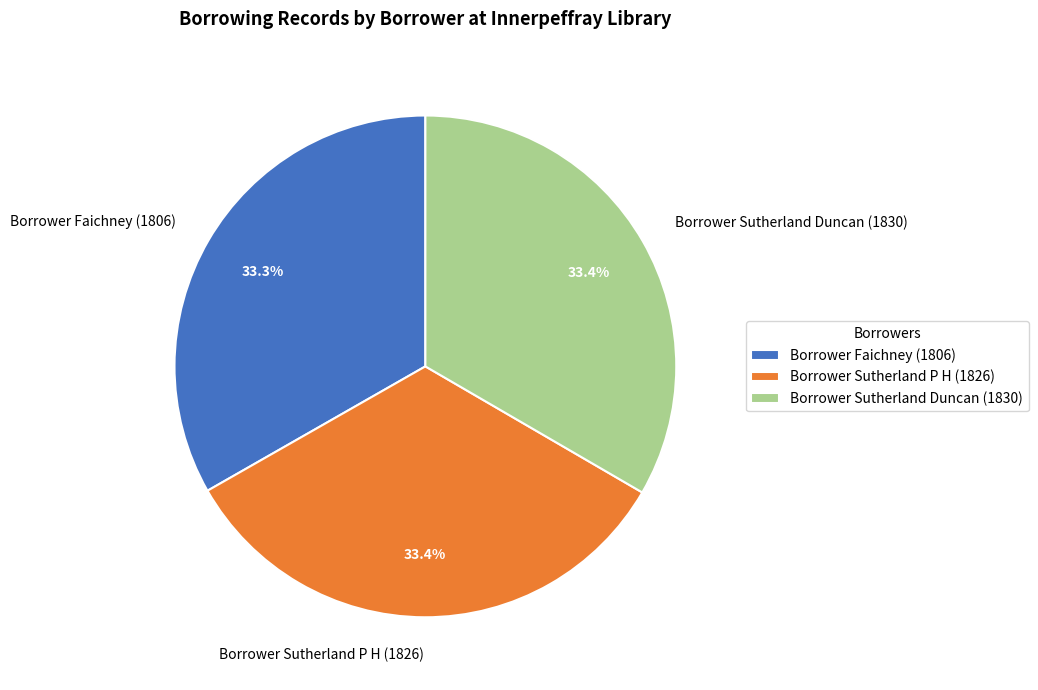

Combined, do Borrower Sutherland P H (1826) and Borrower Sutherland Duncan (1830) account for over 50%?

Yes